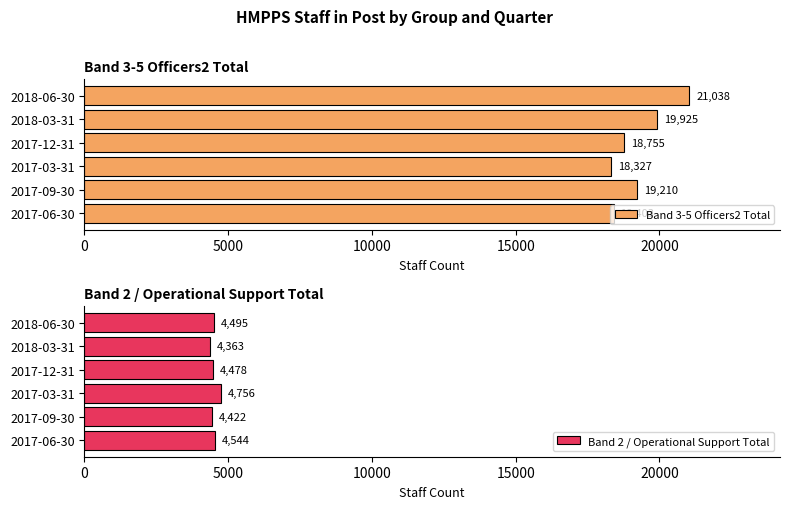

Rank the categories by Band 2 / Operational Support Total value from highest to lowest.

2017-03-31, 2017-06-30, 2018-06-30, 2017-12-31, 2017-09-30, 2018-03-31